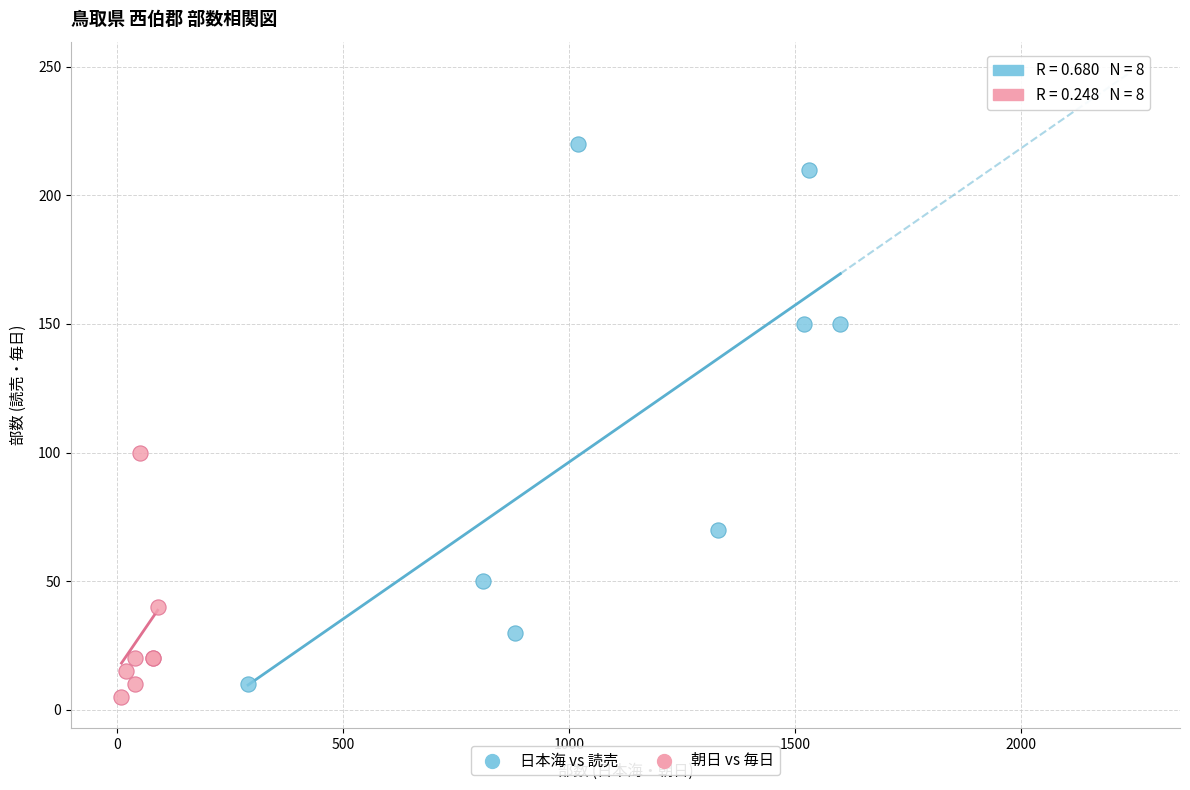

What are all the series names shown in the legend?

日本海 vs 読売, 朝日 vs 毎日